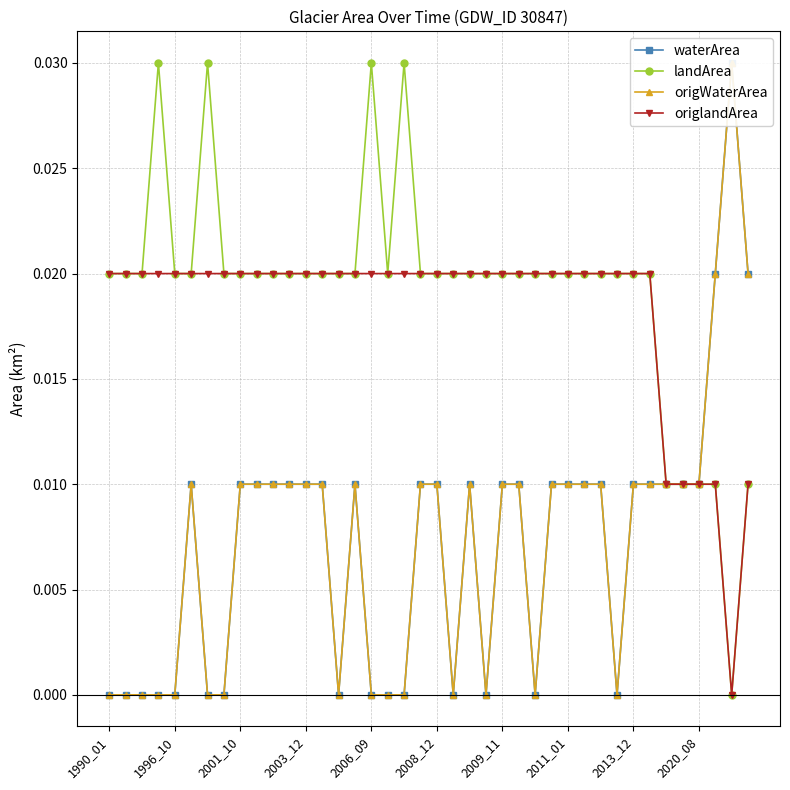

Does the chart have visible grid lines?

Yes